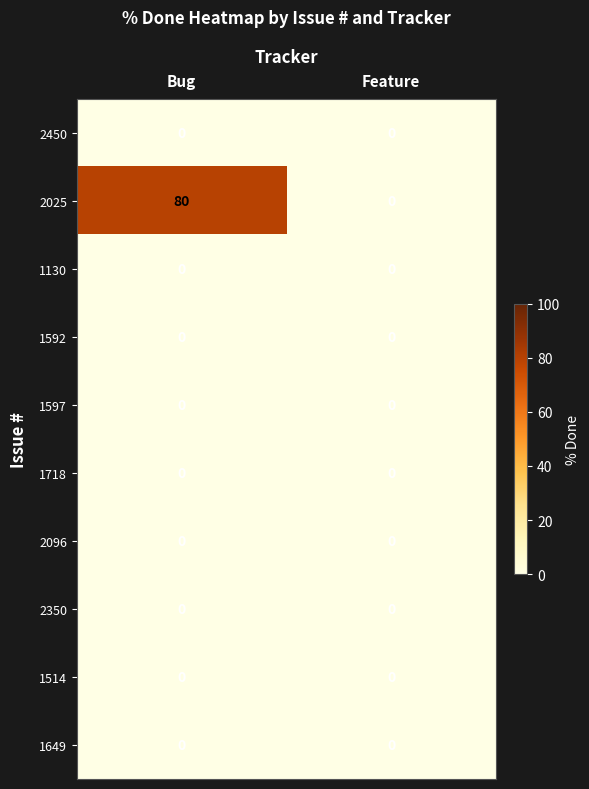

Which series has the widest spread of values?

2025